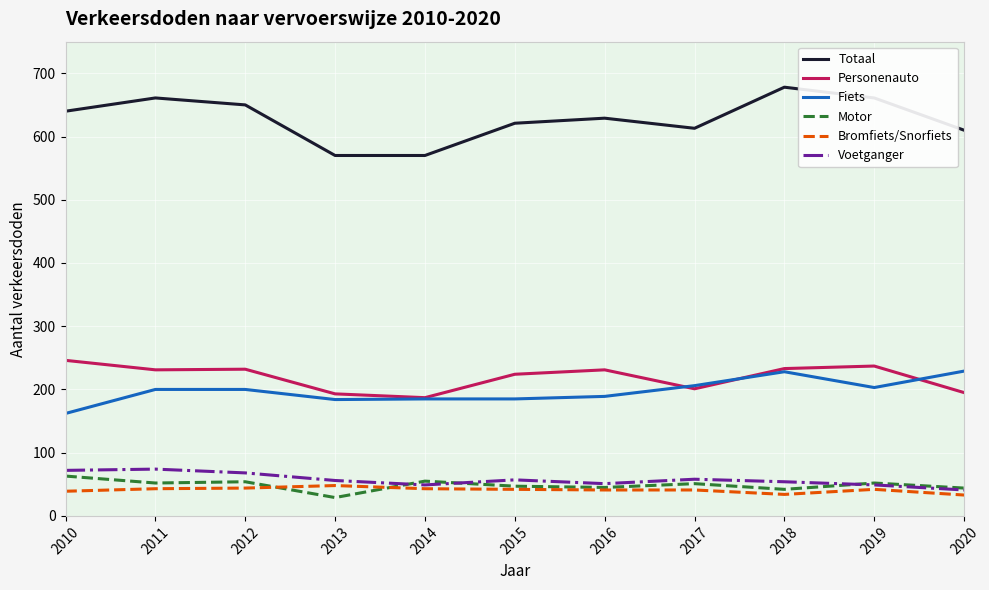

How many distinct data groups are displayed?

6